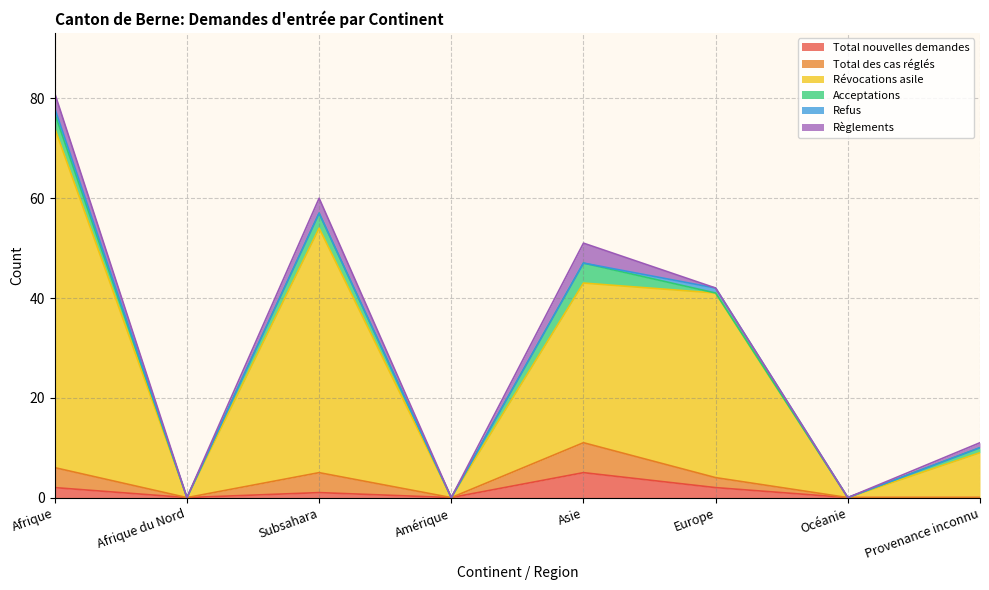

Rank the series by their maximum value, from highest to lowest.

Révocations asile, Total des cas réglés, Total nouvelles demandes, Acceptations, Règlements, Refus